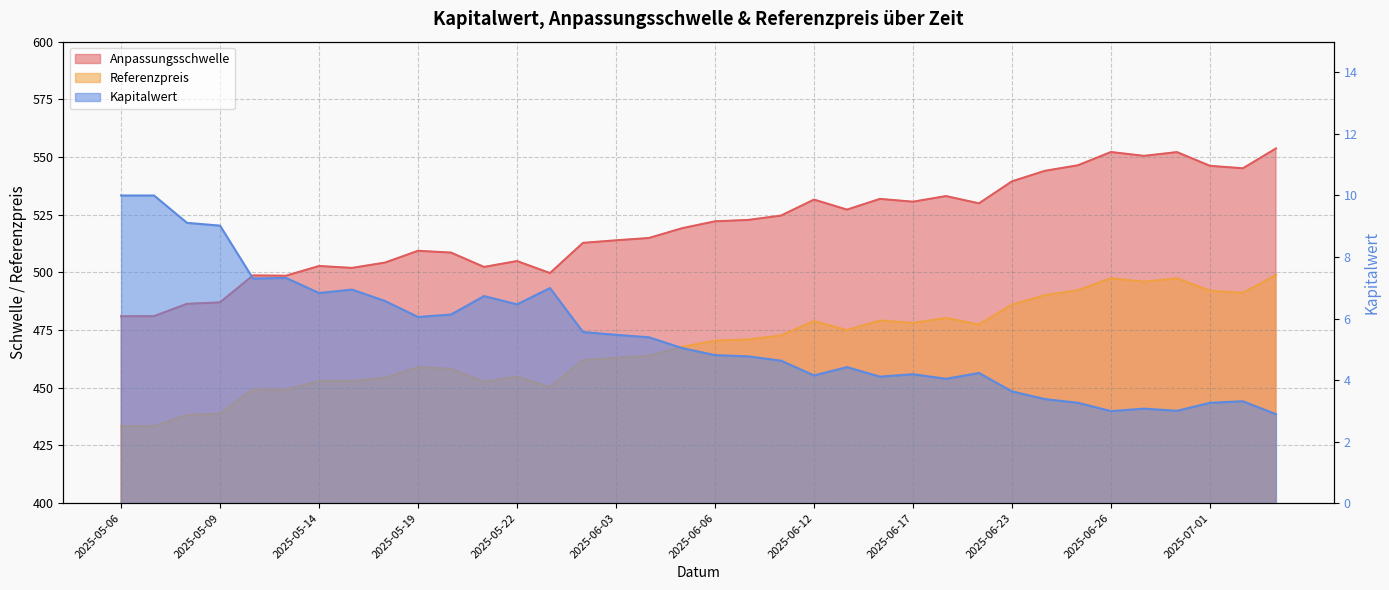

What are all the series names shown in the legend?

Anpassungsschwelle, Referenzpreis, Kapitalwert